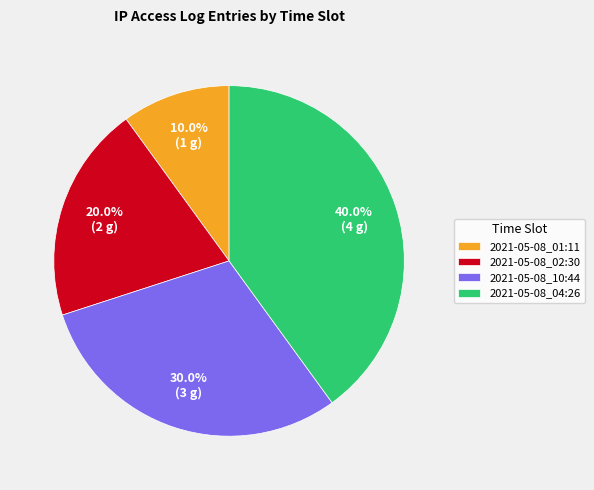

Combined, what portion of the pie is 2021-05-08_10:44 and 2021-05-08_02:30?

50.0%